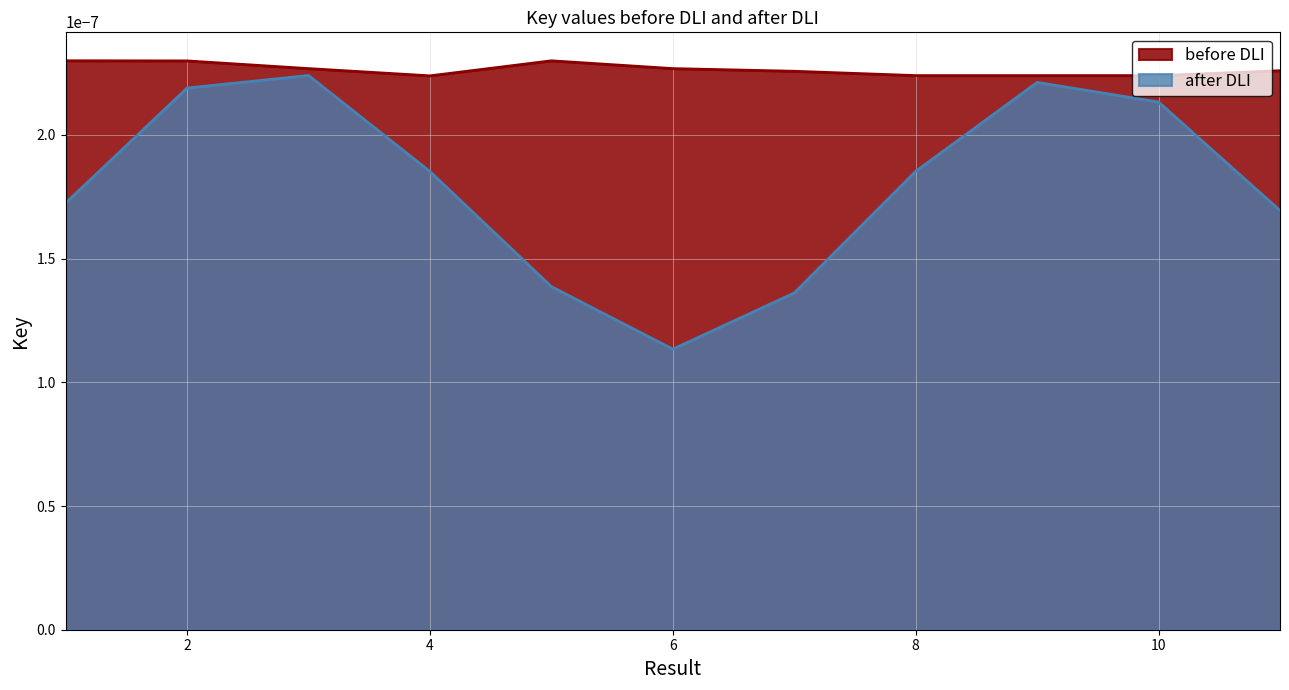

Which category has the lowest value in the after DLI series?

6